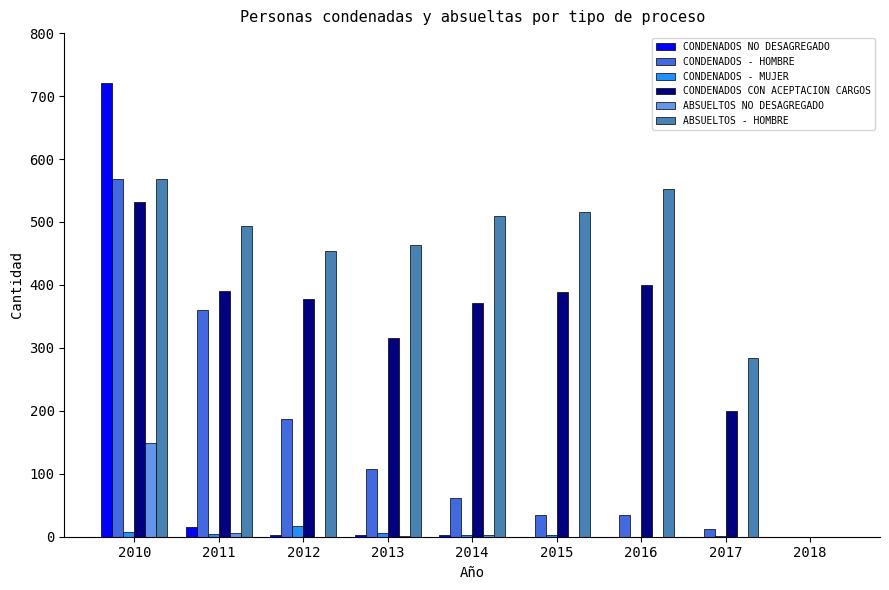

Are the bars grouped side by side (vs. stacked)?

Yes